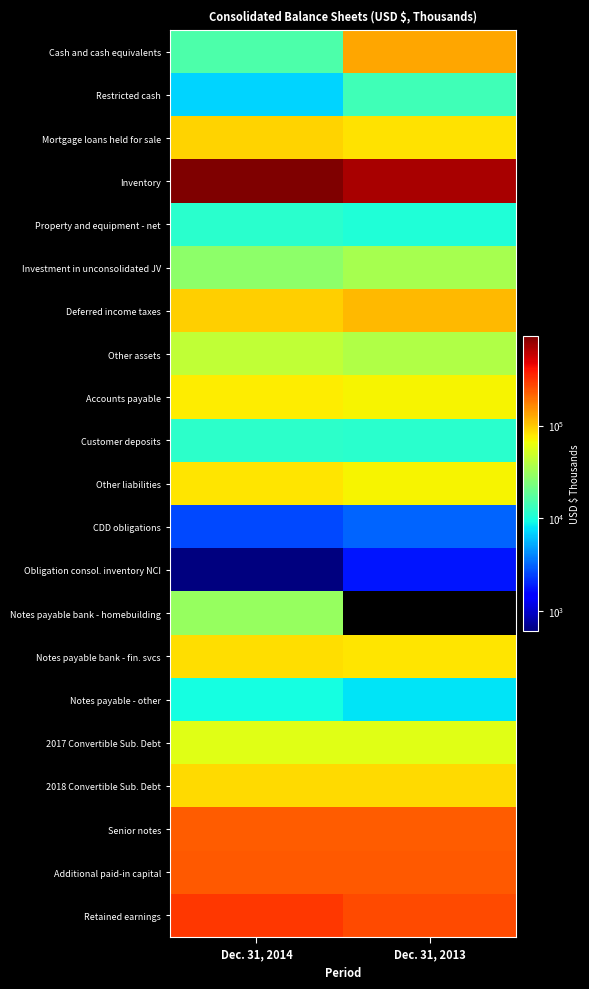

List the series in order of their peak value, lowest first.

Obligation consol. inventory NCI, CDD obligations, Notes payable - other, Property and equipment - net, Customer deposits, Restricted cash, Notes payable bank - homebuilding, Investment in unconsolidated JV, Other assets, 2017 Convertible Sub. Debt, Accounts payable, Other liabilities, Notes payable bank - fin. svcs, 2018 Convertible Sub. Debt, Mortgage loans held for sale, Deferred income taxes, Cash and cash equivalents, Senior notes, Additional paid-in capital, Retained earnings, Inventory